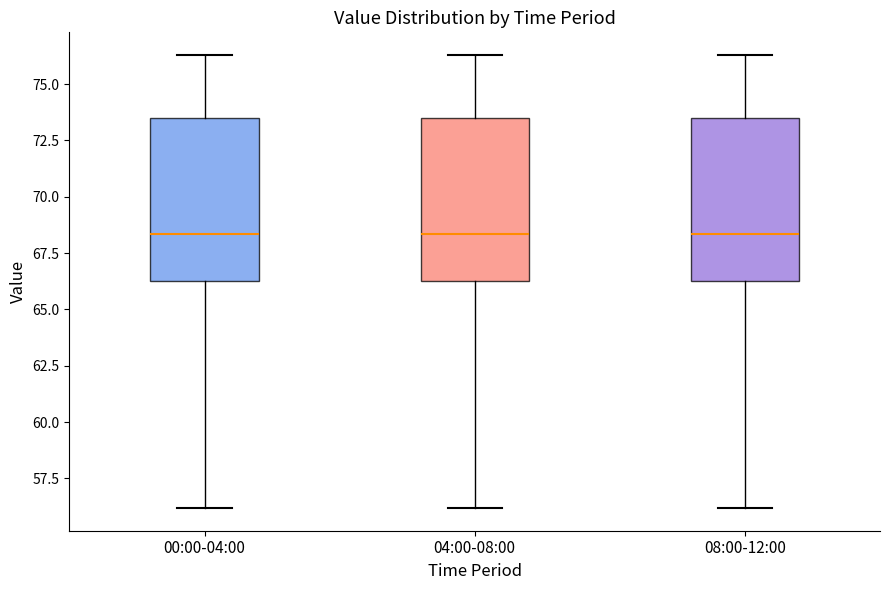

Where is the upper edge of the box for 04:00-08:00 on the y-axis? The values are not printed on the chart, so give them approximately, as read against the axis.

73.5